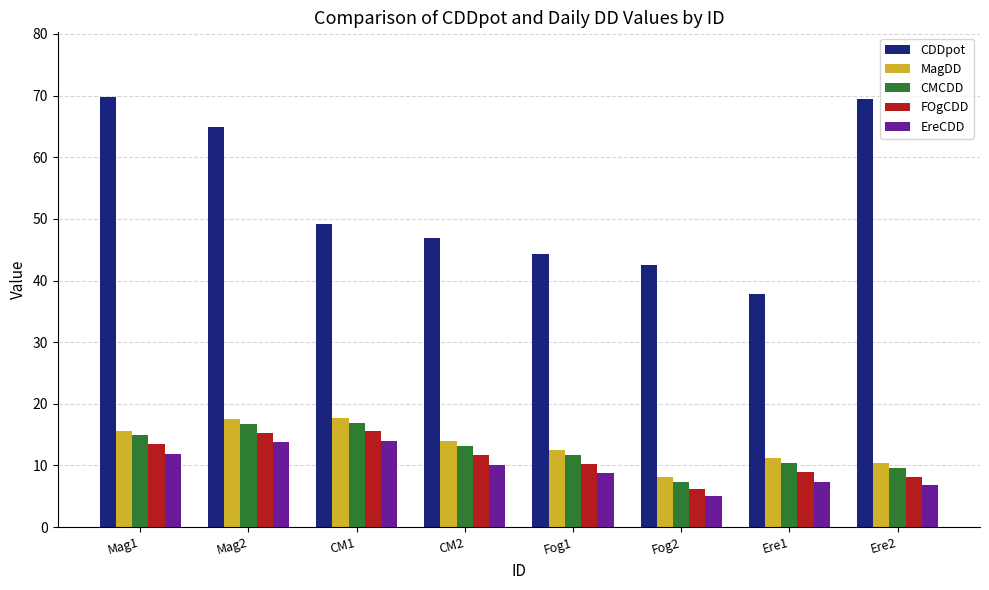

What is the difference between the highest and lowest values at CM1?

35.2